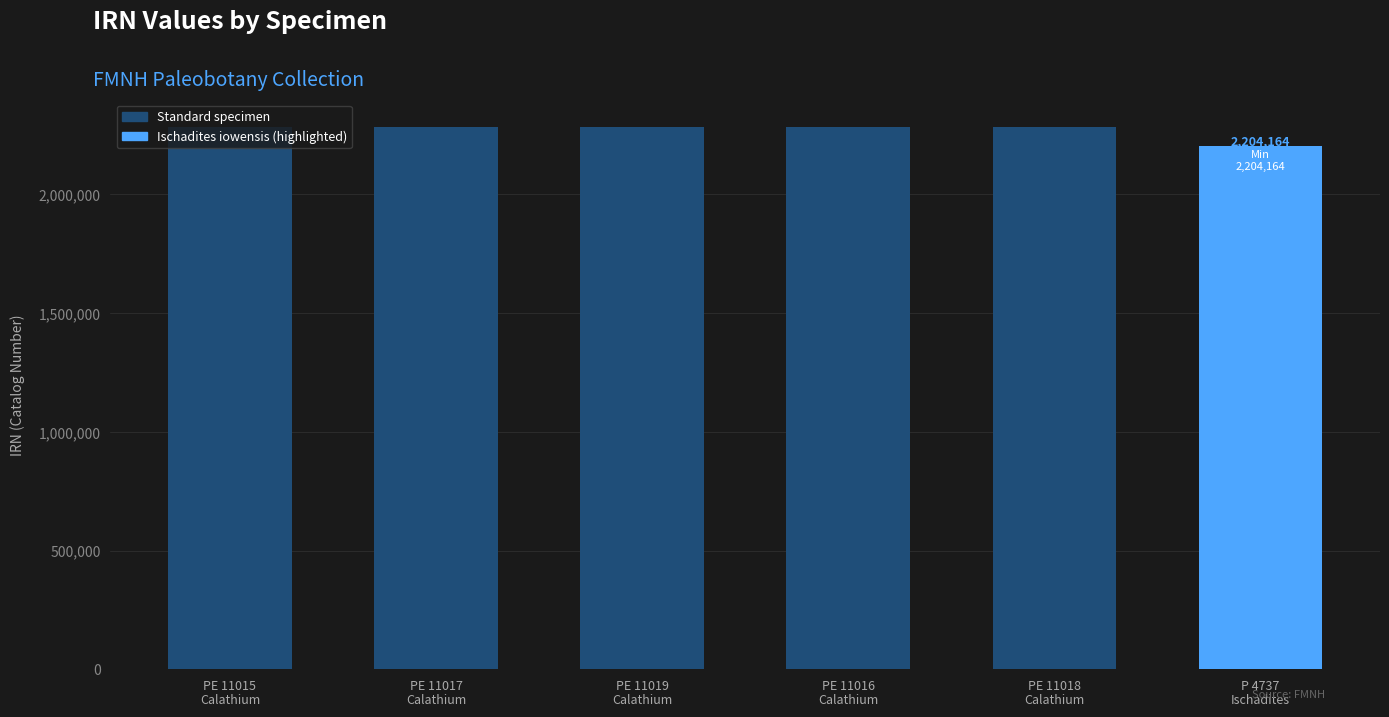

At which category does the chart reach its minimum across all series?

P 4737
Ischadites